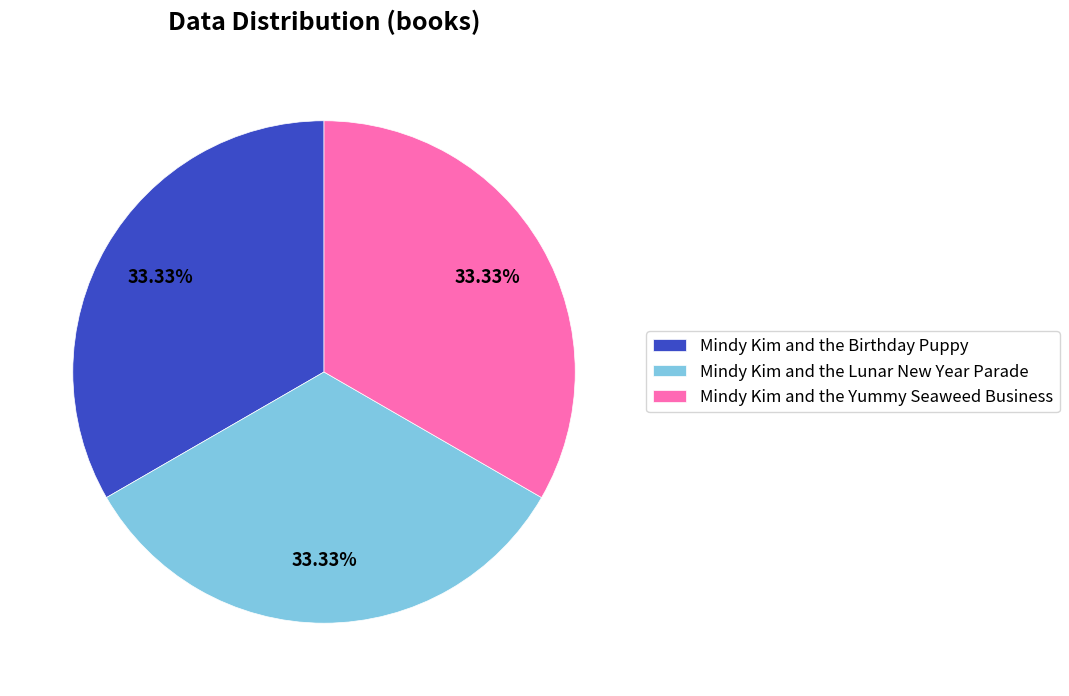

Is it true that Mindy Kim and the Birthday Puppy is 33% of the pie?

True